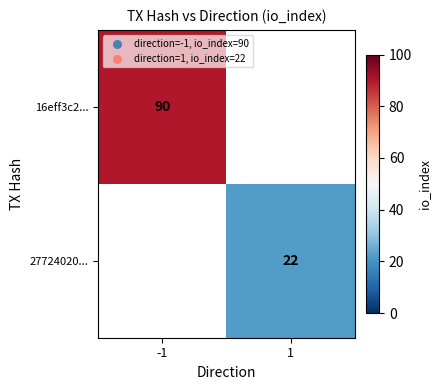

The 27724020... series shows 22 at 1. True or false?

True